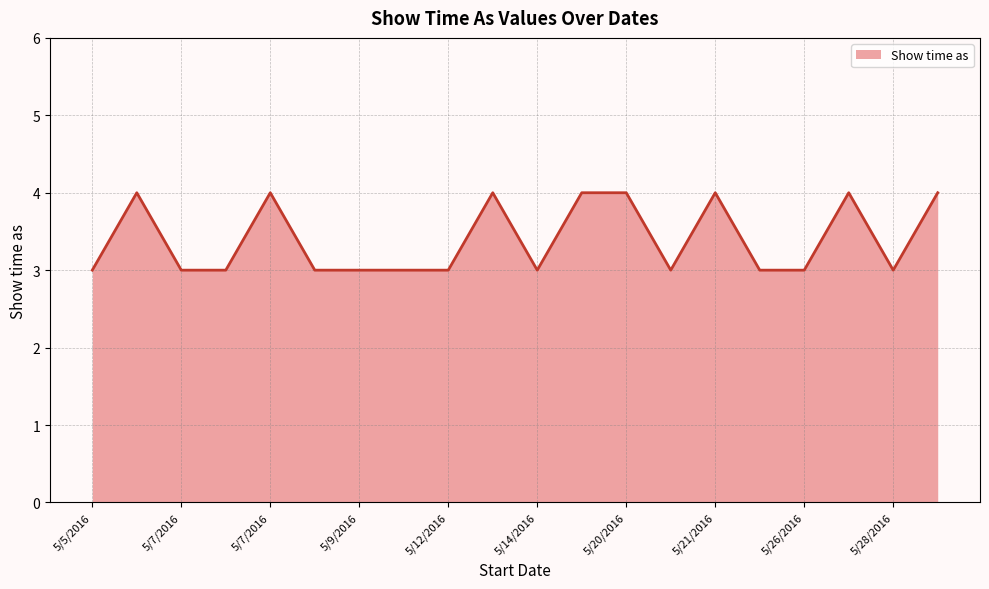

Count the values in the range 3 to 4.

20